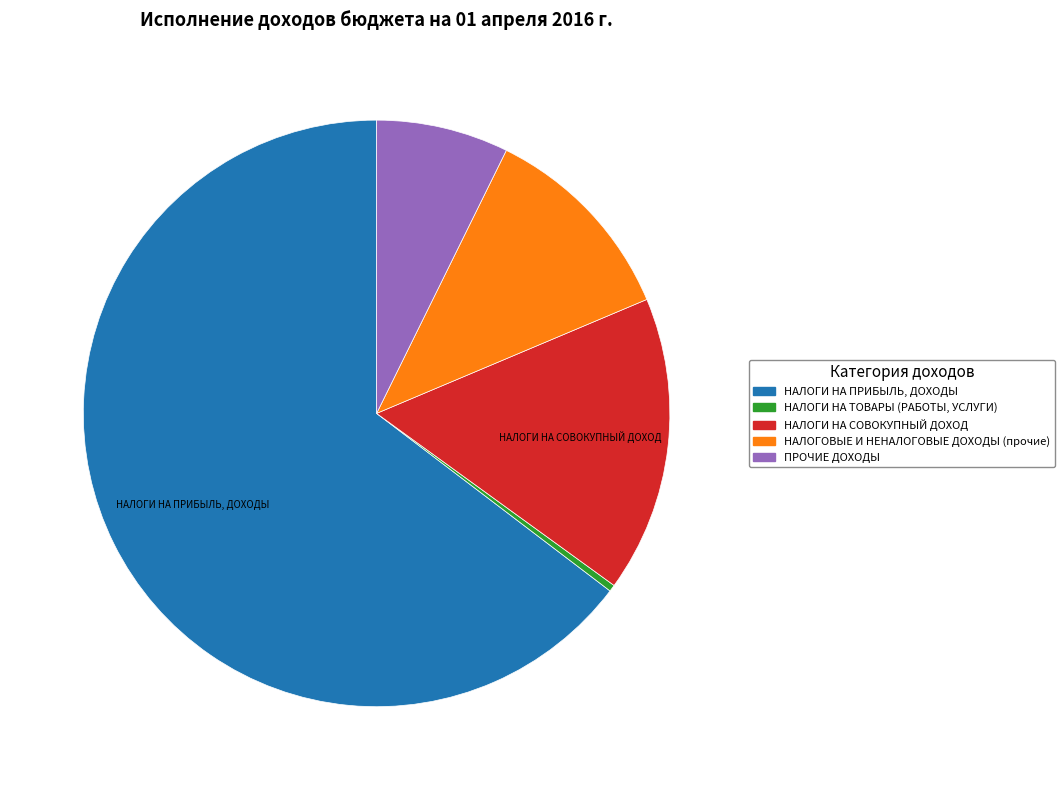

Which slice represents more than half of the pie?

НАЛОГИ НА ПРИБЫЛЬ, ДОХОДЫ